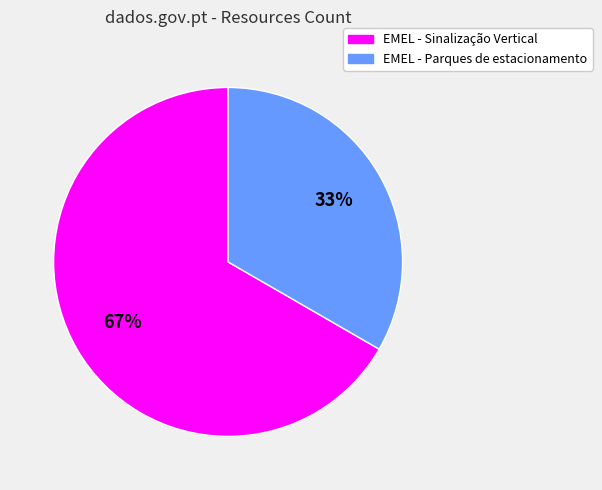

Rank the categories by value from highest to lowest.

EMEL - Sinalização Vertical, EMEL - Parques de estacionamento